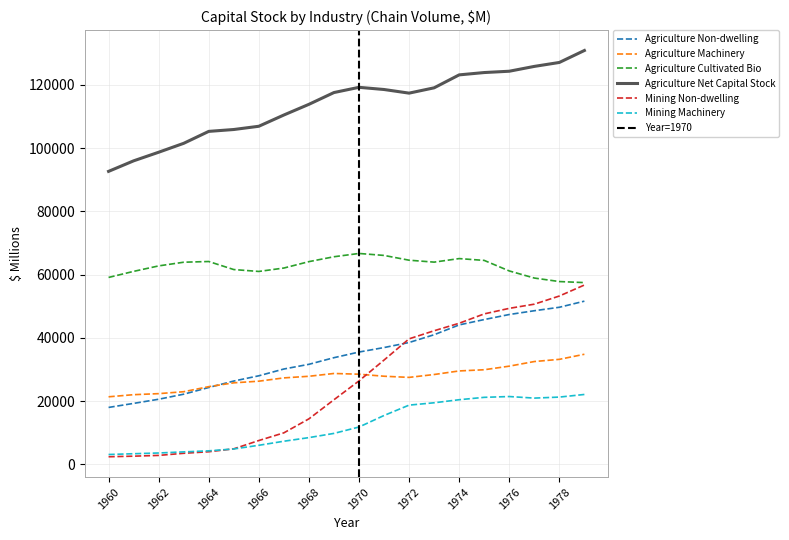

Which has a higher value, 1972 or 1966?

1972